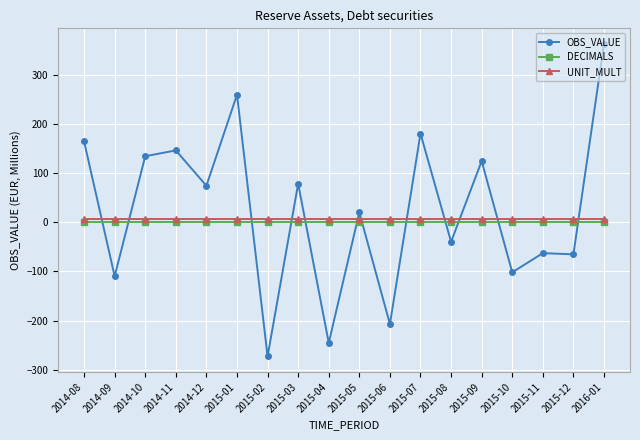

True or false: OBS_VALUE has more than 2 interior local peaks.

True